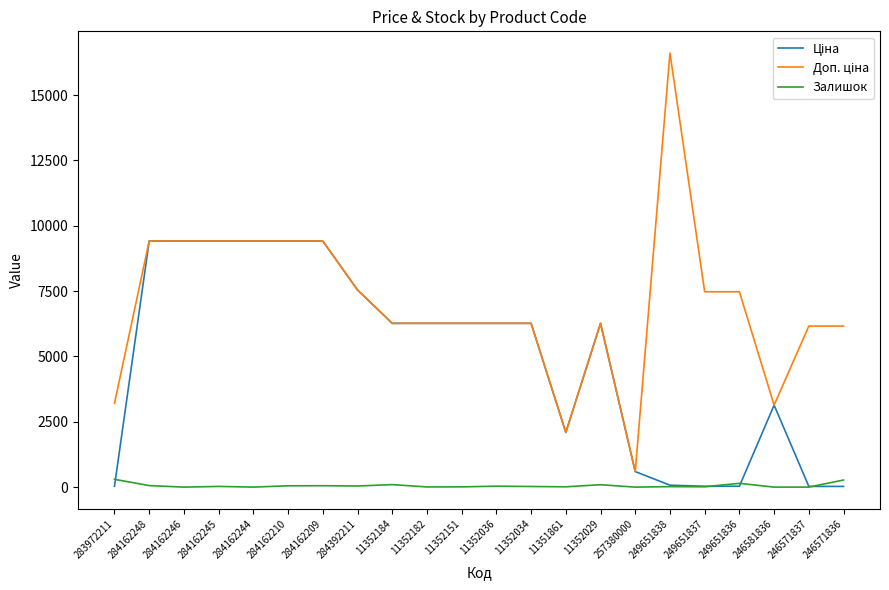

What is the maximum value shown in the chart?

16609.5